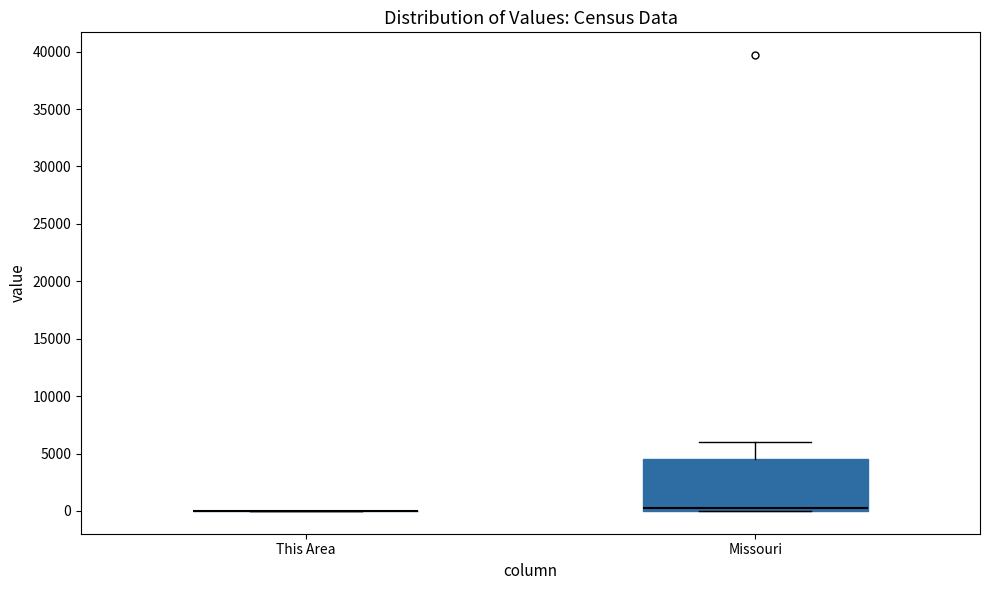

Reading left to right, read every box against the y-axis: the position of its median line, the range the box covers, and the ends of its whiskers. The values are not printed on the chart, so give them approximately, as read against the axis.

This Area: box collapsed to a line at 0, whiskers 0 to 0
Missouri: median 0 (just above the box's lower edge), box 0 to 4500, whiskers 0 to 6000